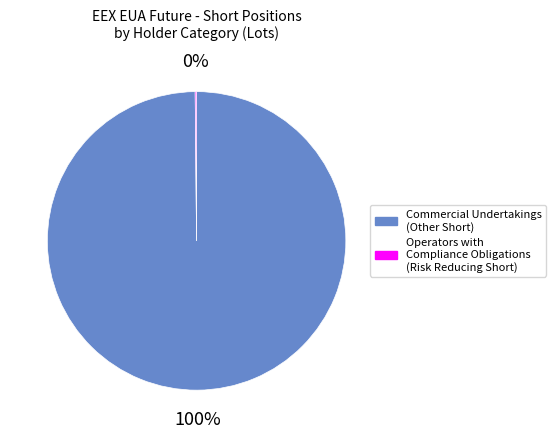

Which slice is the largest?

Commercial Undertakings (Other Short)